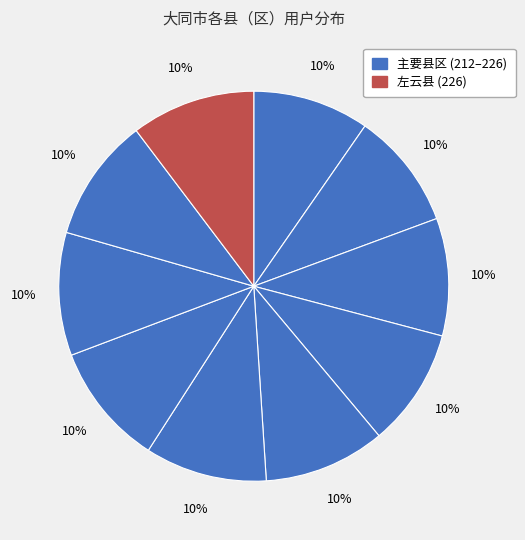

Count the number of slices in the pie.

10